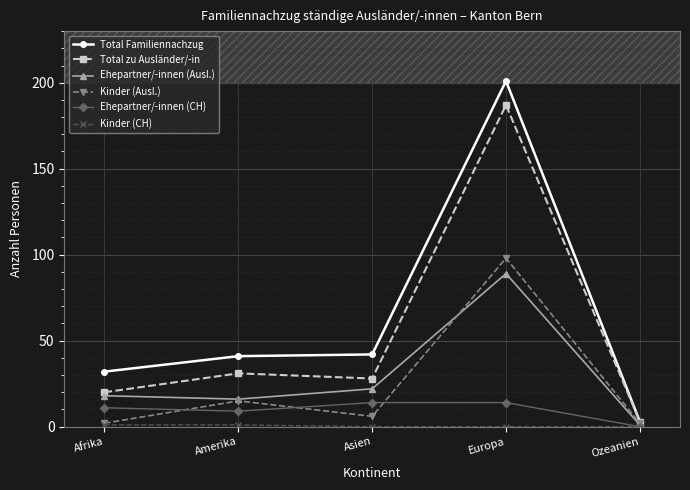

Between Afrika and Ozeanien, which series saw the biggest shift?

Total Familiennachzug